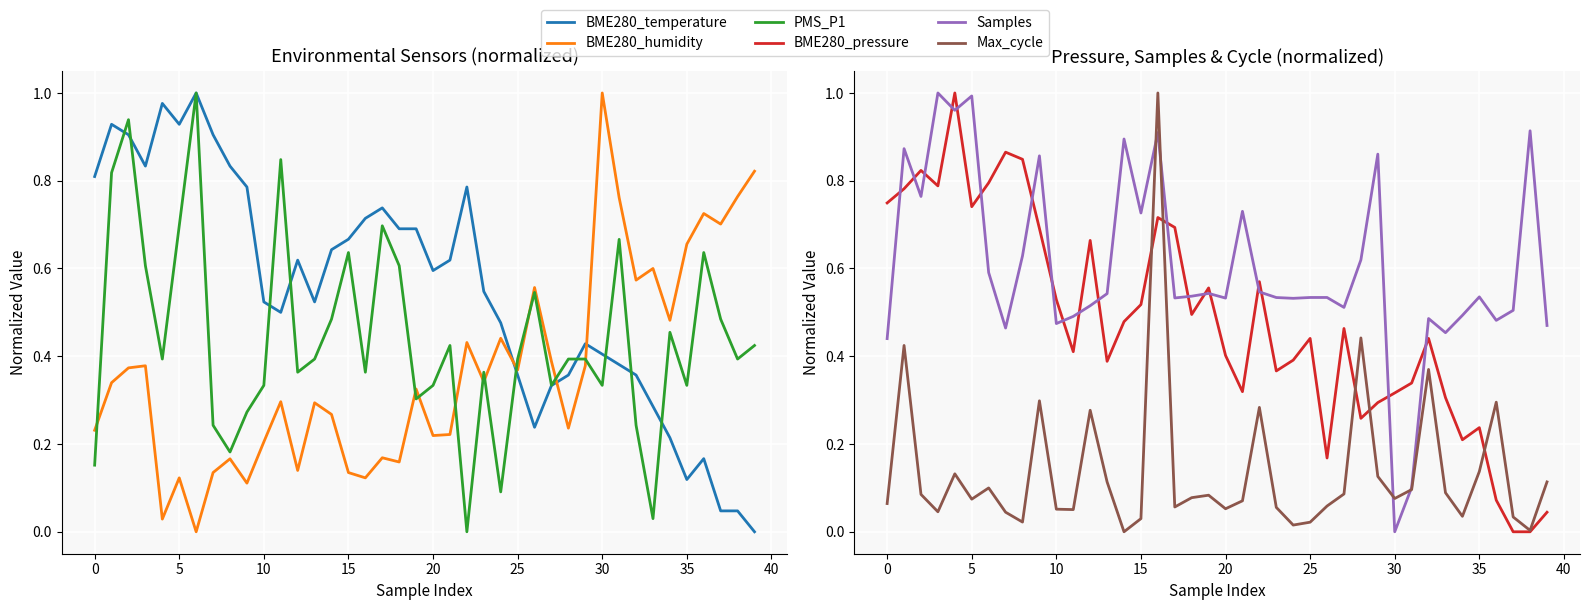

What is the total value across all series at 14?

2.8